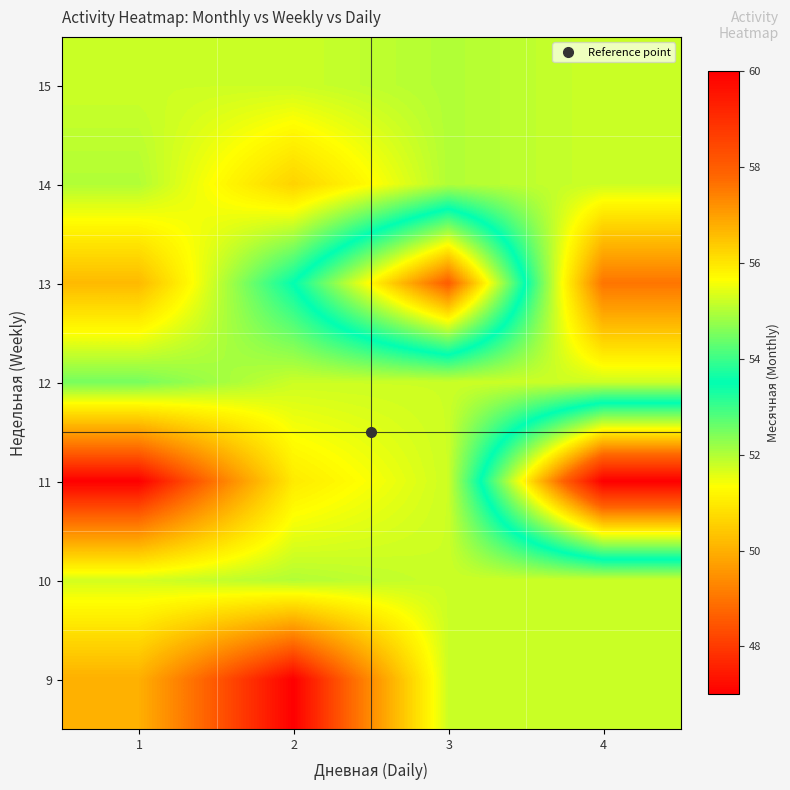

What is the spread (max minus min) of values at 4?

11.0